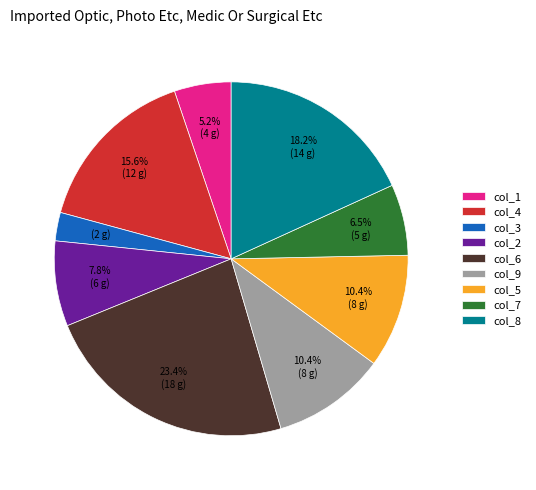

Which slice is the largest?

col_6